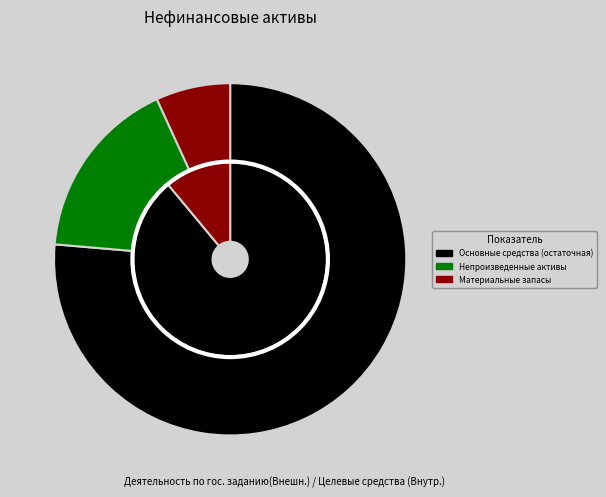

To the nearest percent, what is the combined percentage of Непроизведенные активы and Основные средства (остаточная)?

93%